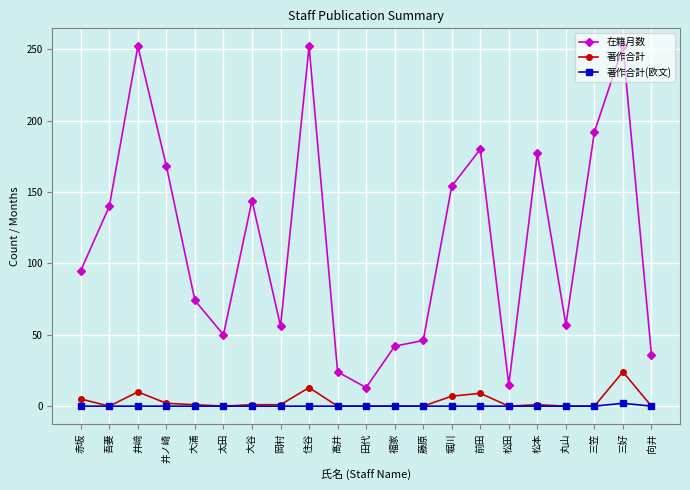

What is the value of the 著作合計(欧文) point at the 20th from the left?

2